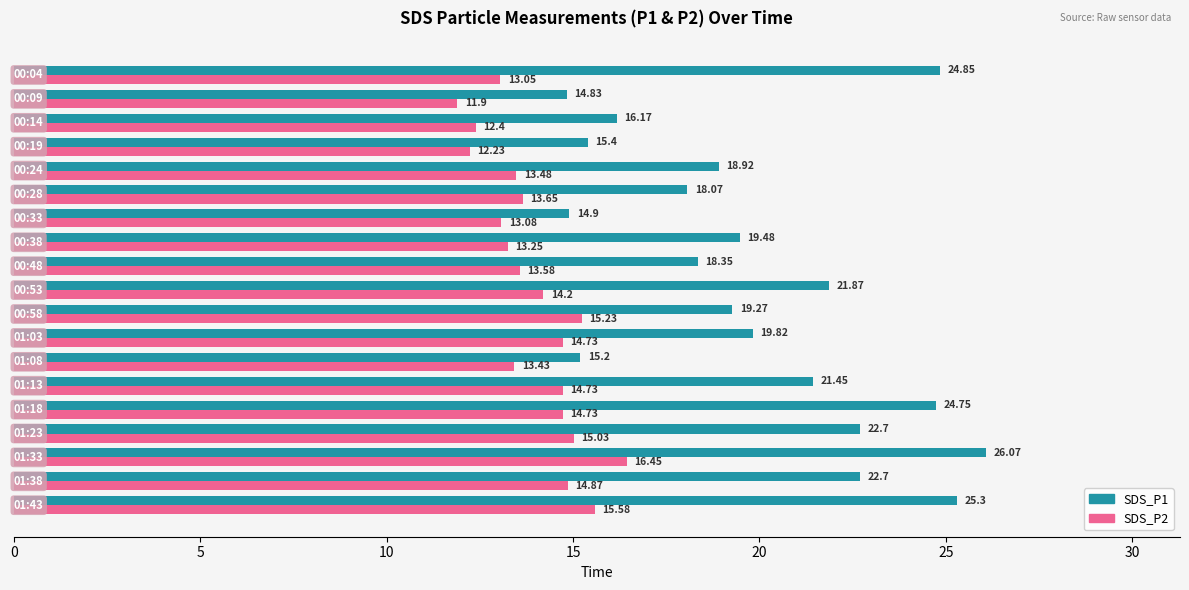

What is the average value of the SDS_P1 series?

20.0